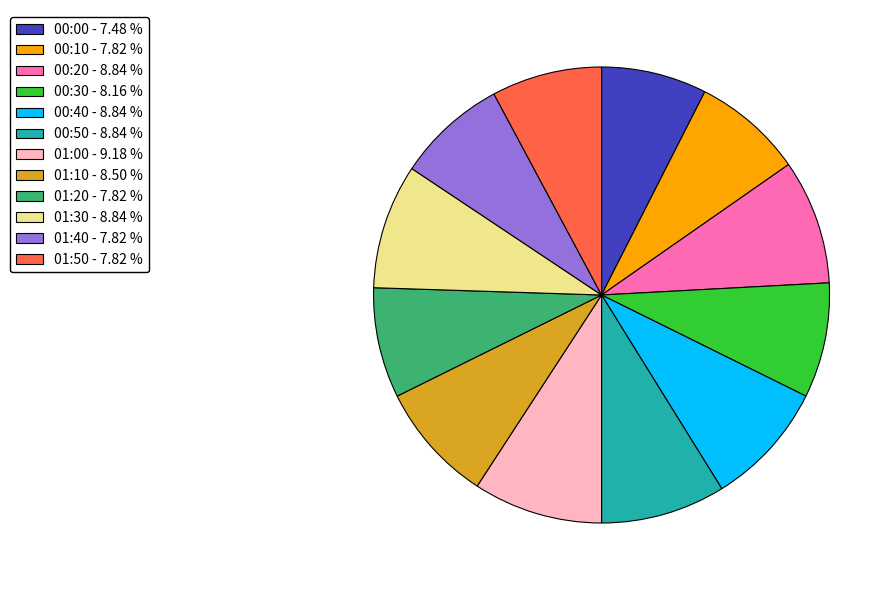

Count the number of slices in the pie.

12